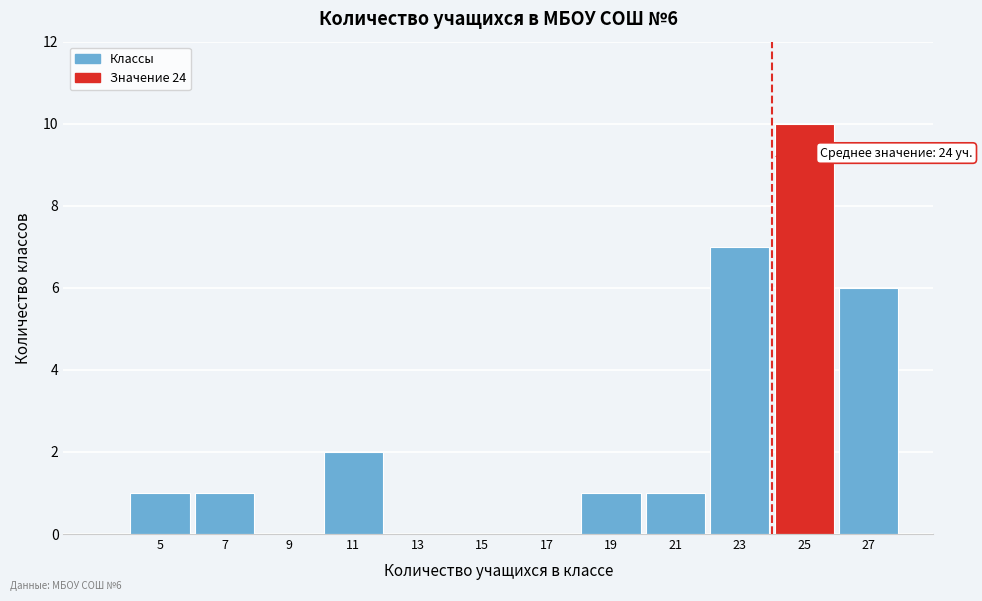

Over which range of the x-axis is the bar tallest?

24 to 26